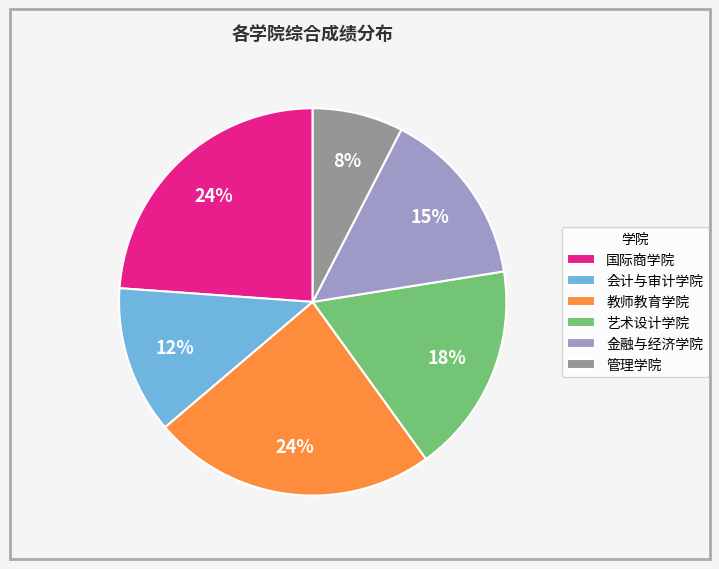

Does 国际商学院 represent more than half of the total?

No